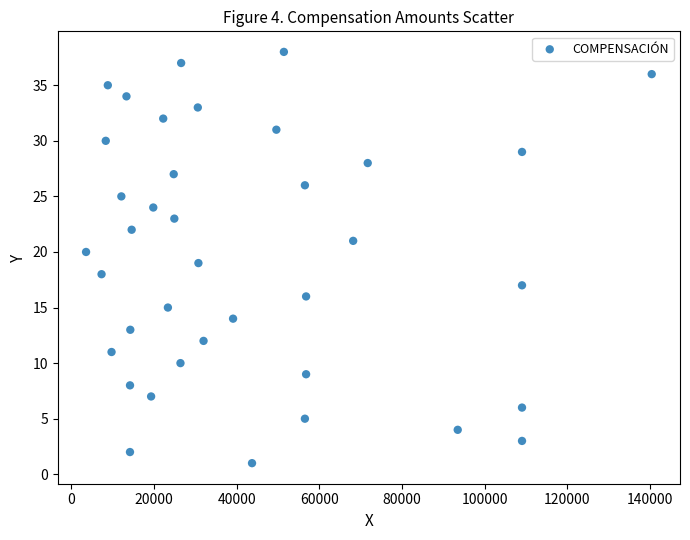

What is the range of Y values (max minus min)?

37